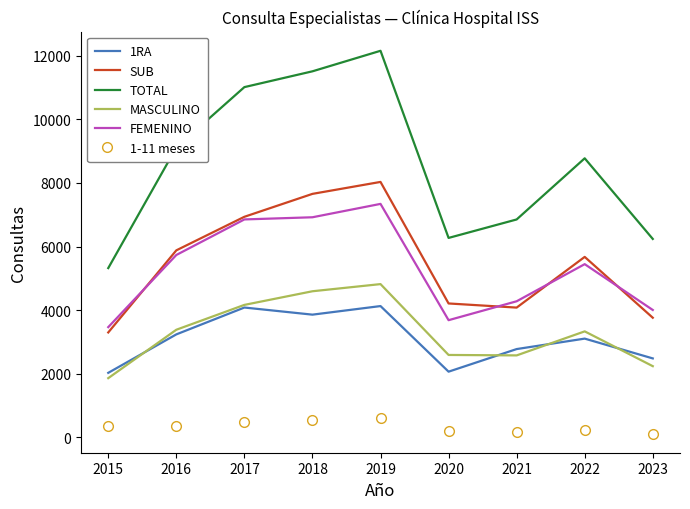

At which category is the sum across all series the highest?

2019